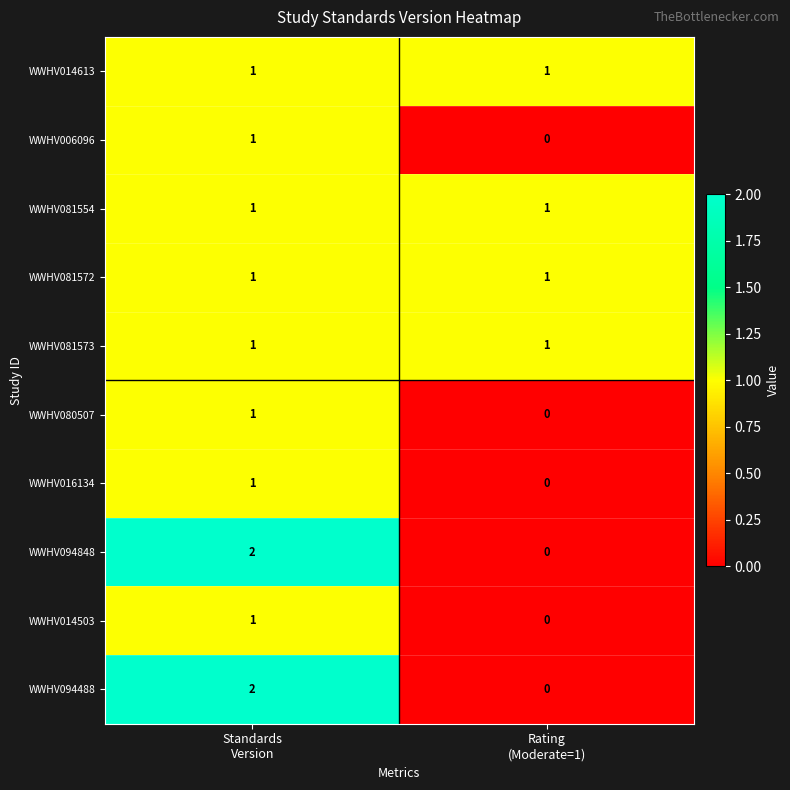

Reading left to right, transcribe all the data shown in this chart.

WWHV014613: 1	1
WWHV006096: 1	0
WWHV081554: 1	1
WWHV081572: 1	1
WWHV081573: 1	1
WWHV080507: 1	0
WWHV016134: 1	0
WWHV094848: 2	0
WWHV014503: 1	0
WWHV094488: 2	0